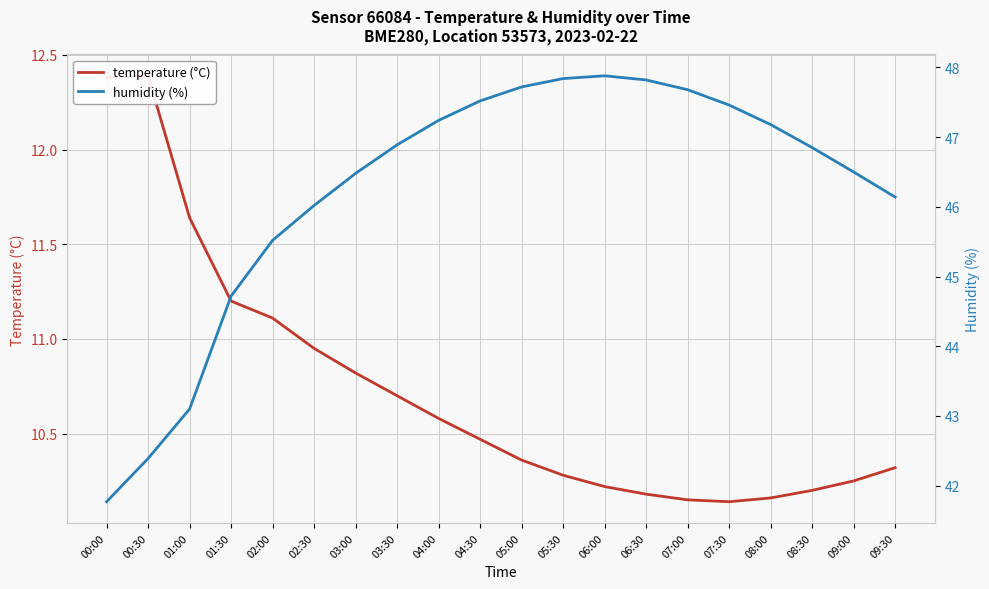

Reading left to right, transcribe all the data shown in this chart.

temperature (°C): 00:00=12.4	00:30=12.4	01:00=11.6	01:30=11.2	02:00=11.1	02:30=10.9	03:00=10.8	03:30=10.7	04:00=10.6	04:30=10.5	05:00=10.4	05:30=10.3	06:00=10.2	06:30=10.2	07:00=10.2	07:30=10.1	08:00=10.2	08:30=10.2	09:00=10.2	09:30=10.3
humidity (%): 00:00=41.8	00:30=42.4	01:00=43.1	01:30=44.7	02:00=45.5	02:30=46.0	03:00=46.5	03:30=46.9	04:00=47.2	04:30=47.5	05:00=47.7	05:30=47.8	06:00=47.9	06:30=47.8	07:00=47.7	07:30=47.5	08:00=47.2	08:30=46.9	09:00=46.5	09:30=46.1